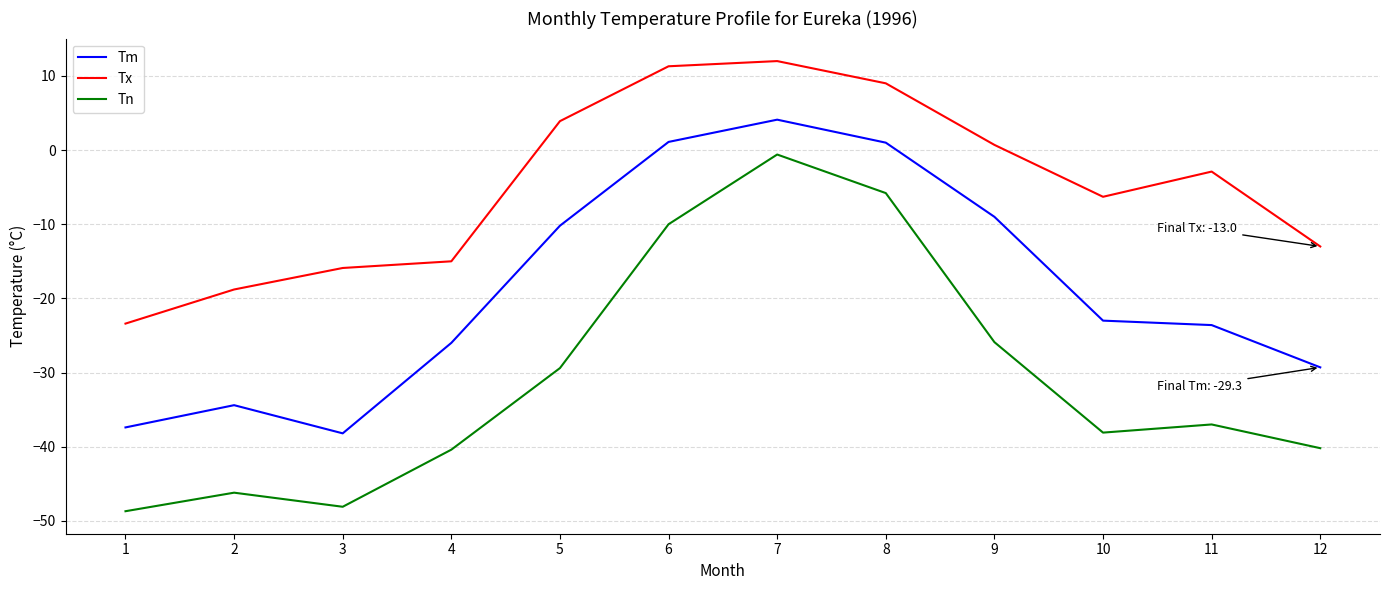

At which category is the sum across all series the highest?

7